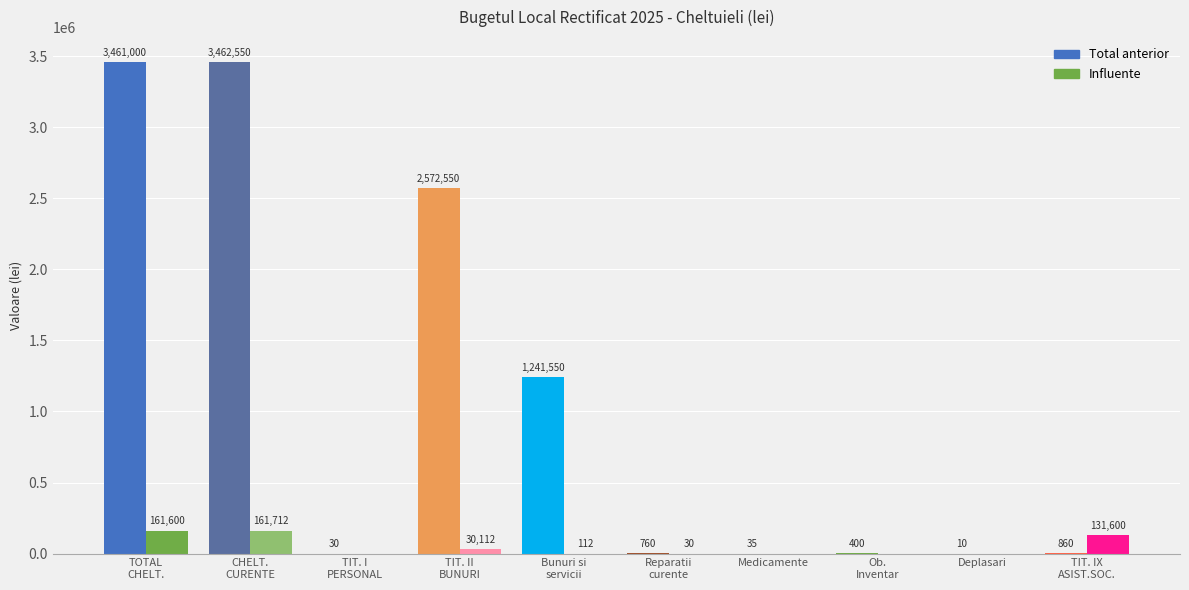

Count the number of data series in this chart.

2